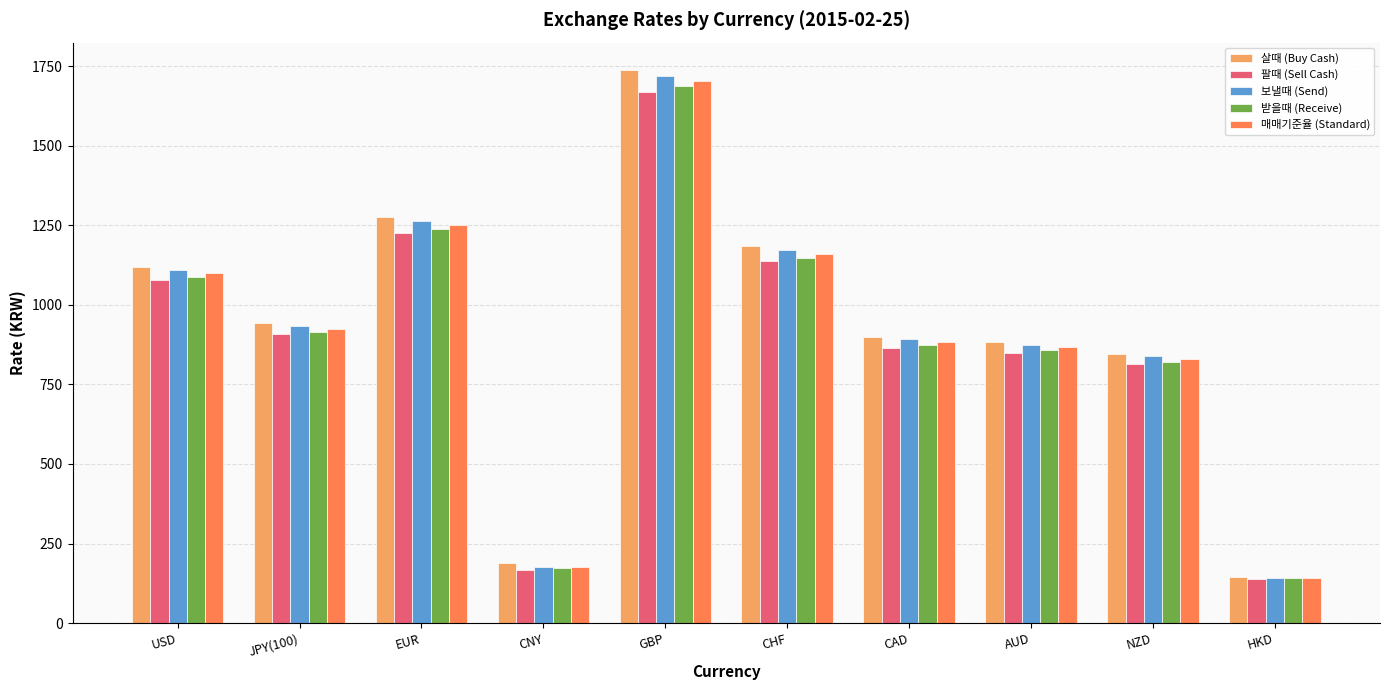

What position from the right is USD?

10